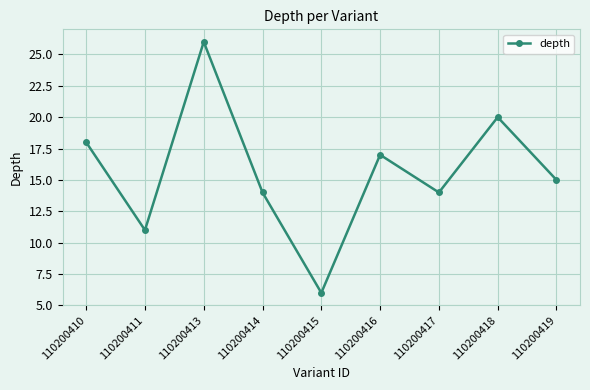

How many series are shown in this chart?

1